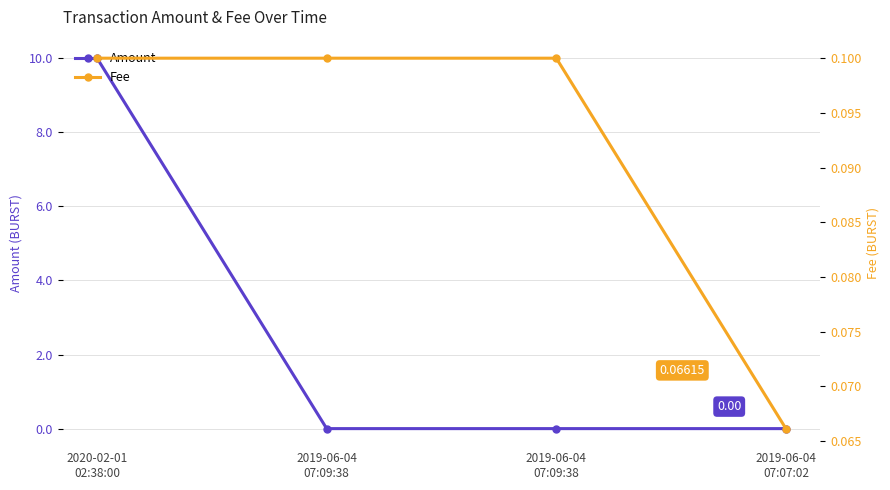

What is the difference between the maximum and minimum values in the Amount series?

10